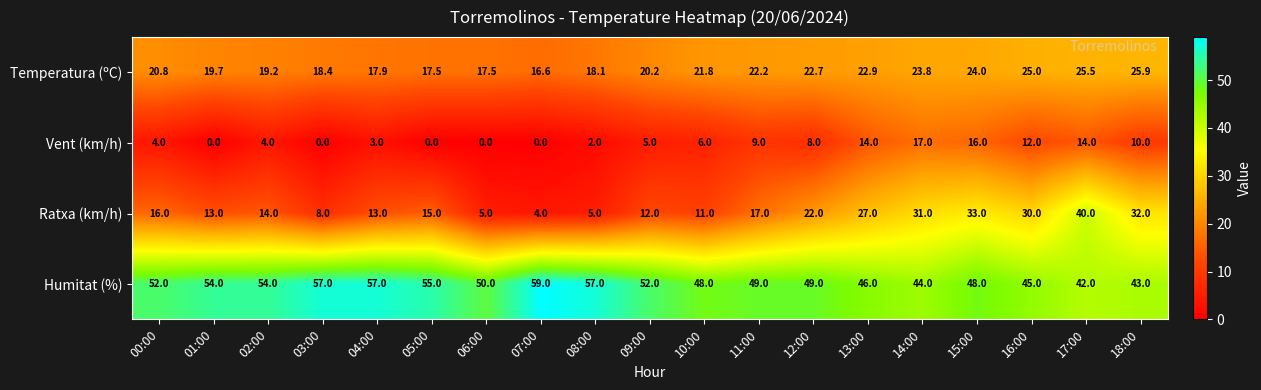

Which series has the widest spread of values?

Ratxa (km/h)